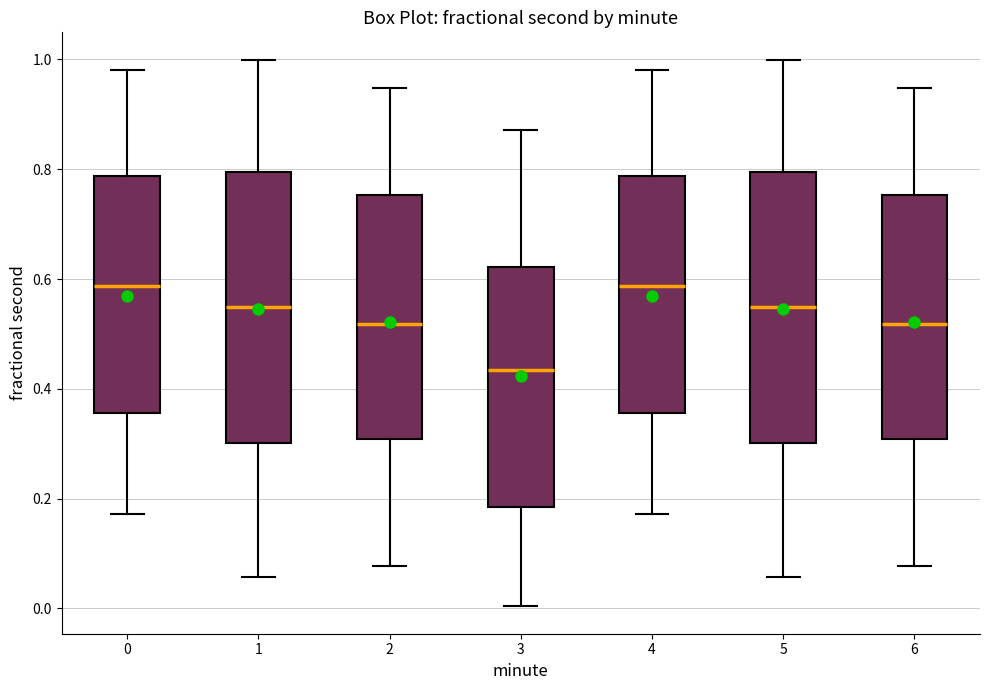

Reading left to right, transcribe this box plot: for each box, give where its median line is, the range the box spans, and where its two whiskers end, as read against the y-axis. The values are not printed on the chart, so give them approximately, as read against the axis.

0: median 0.58, box 0.36 to 0.78, whiskers 0.18 to 0.98
1: median 0.54, box 0.30 to 0.80, whiskers 0.06 to 1.00
2: median 0.52, box 0.30 to 0.76, whiskers 0.08 to 0.94
3: median 0.44, box 0.18 to 0.62, whiskers 0.00 to 0.88
4: median 0.58, box 0.36 to 0.78, whiskers 0.18 to 0.98
5: median 0.54, box 0.30 to 0.80, whiskers 0.06 to 1.00
6: median 0.52, box 0.30 to 0.76, whiskers 0.08 to 0.94